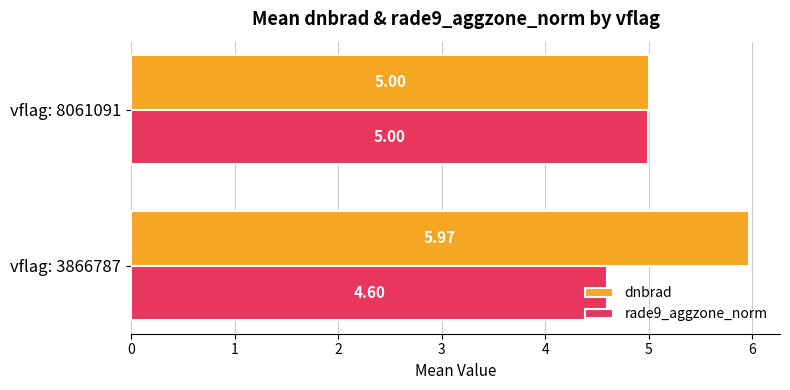

Which series has the largest range (max minus min)?

dnbrad